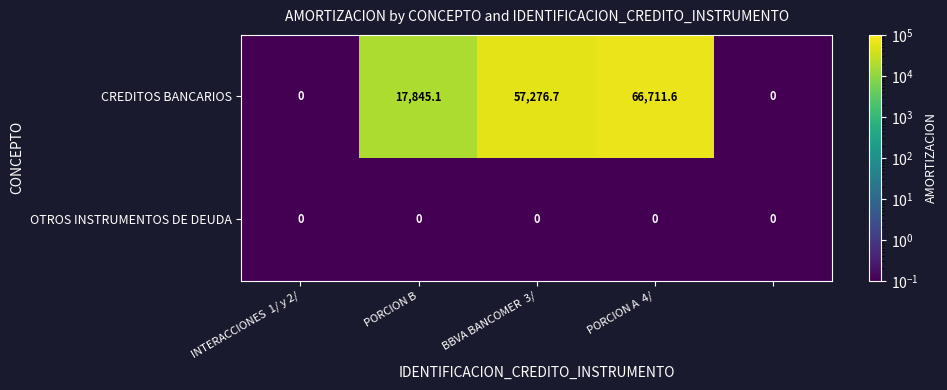

Which series has the widest spread of values?

CREDITOS BANCARIOS